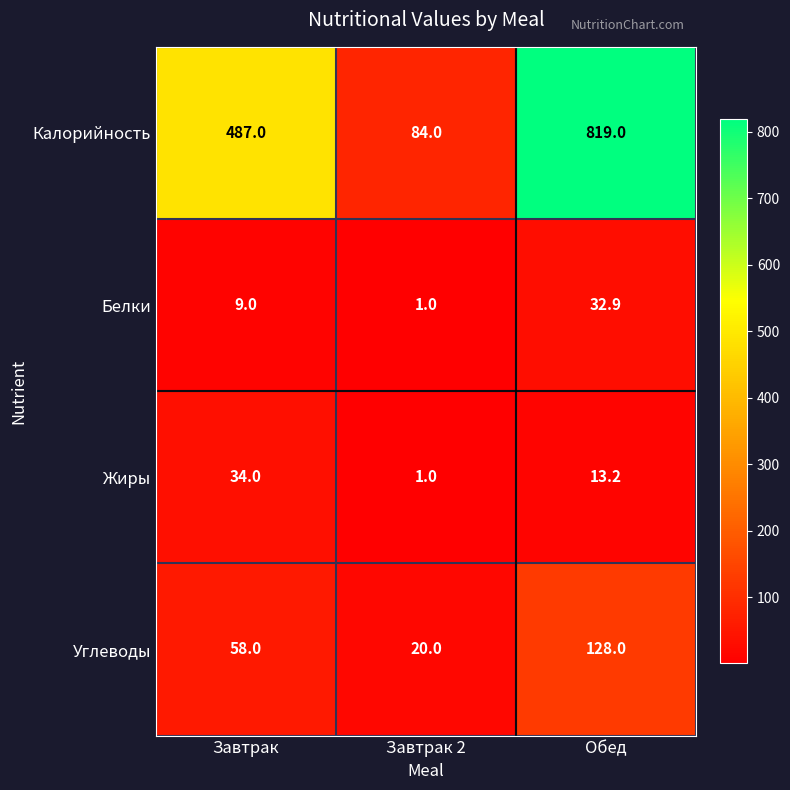

What is the minimum value shown in the chart?

1.0